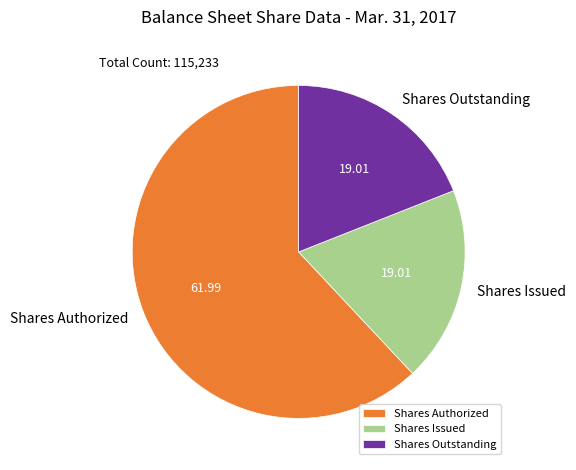

Do Shares Issued and Shares Outstanding together represent more than half of the pie?

No